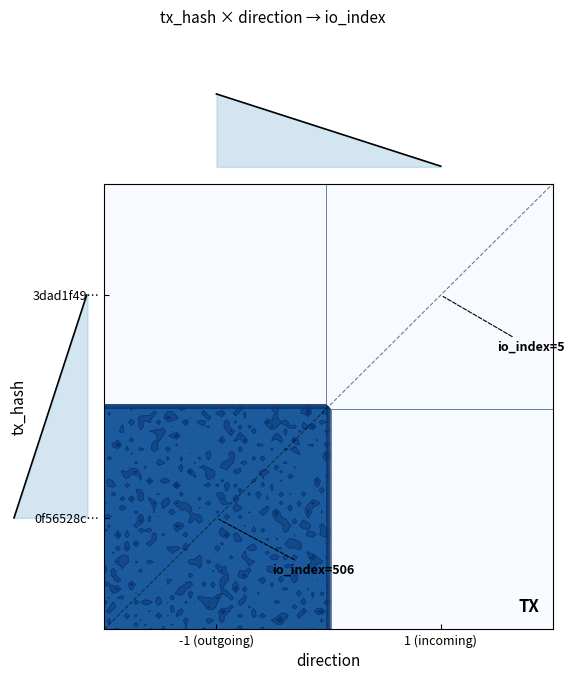

Rank the series at io_index from highest to lowest value.

0f56528cfa002a81402fab40825aecd33ca3156, 3dad1f49a469e45857795a12bae257152734f60